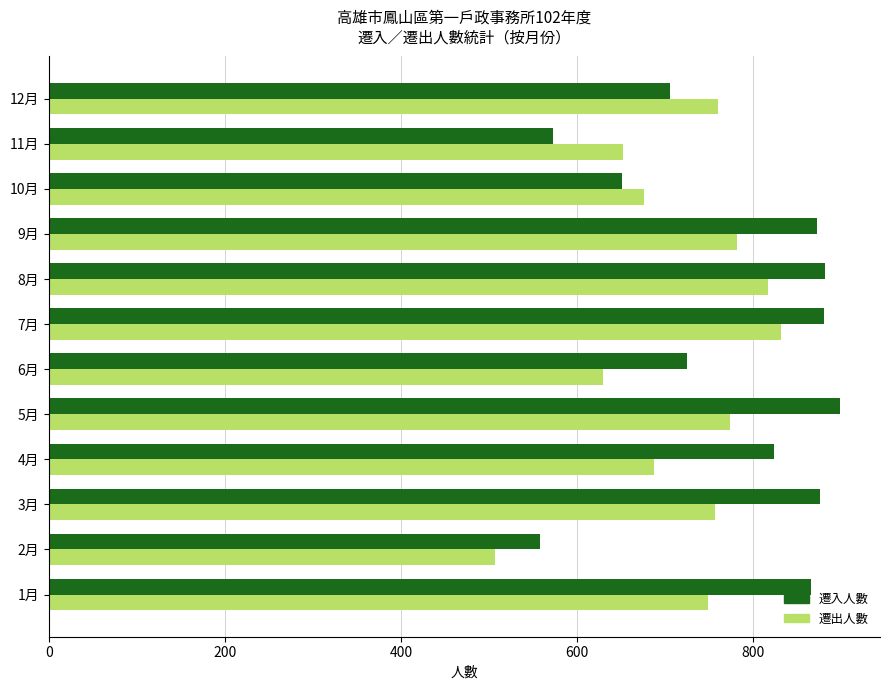

What value does the 遷出人數 series have at 3月, to the nearest 5?

755